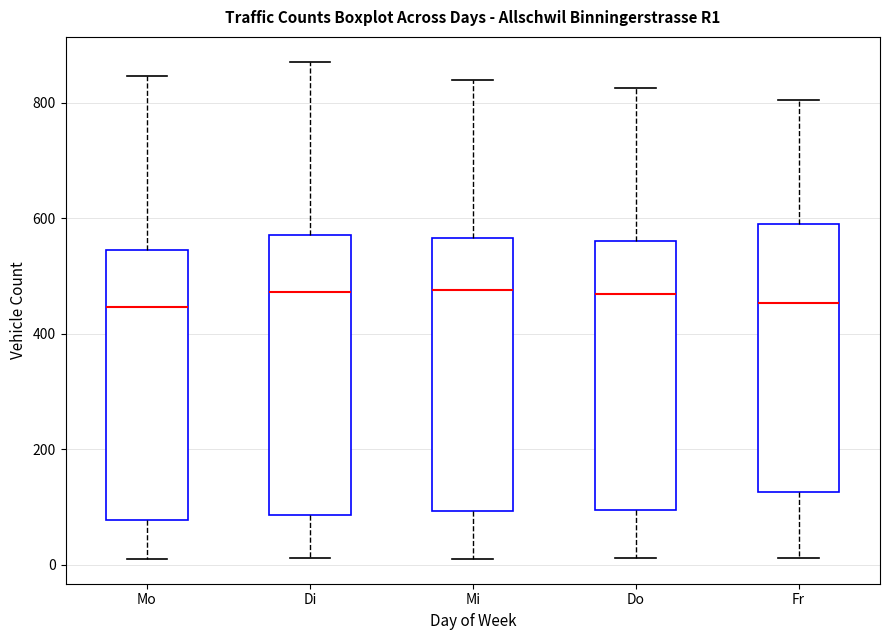

Reading left to right, read every box against the y-axis: the position of its median line, the range the box covers, and the ends of its whiskers. The values are not printed on the chart, so give them approximately, as read against the axis.

Mo: median 440, box 80 to 540, whiskers 20 to 840
Di: median 480, box 80 to 580, whiskers 20 to 880
Mi: median 480, box 100 to 560, whiskers 20 to 840
Do: median 460, box 100 to 560, whiskers 20 to 820
Fr: median 460, box 120 to 580, whiskers 20 to 800